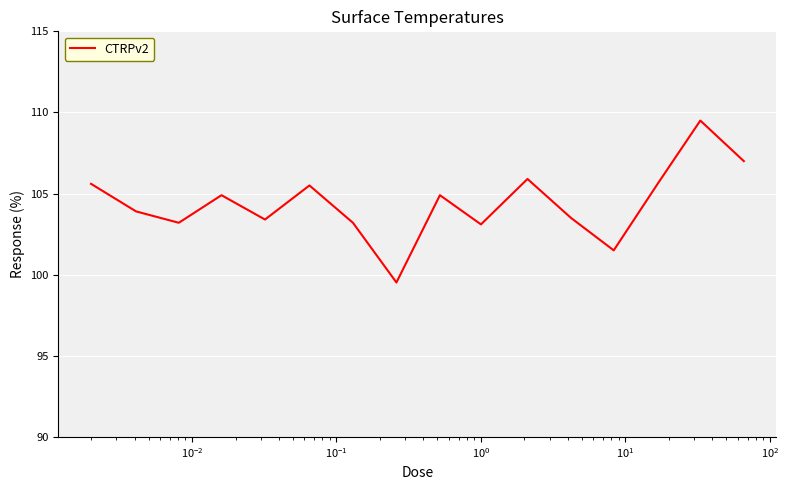

What is the difference between the maximum and minimum values?

10.0